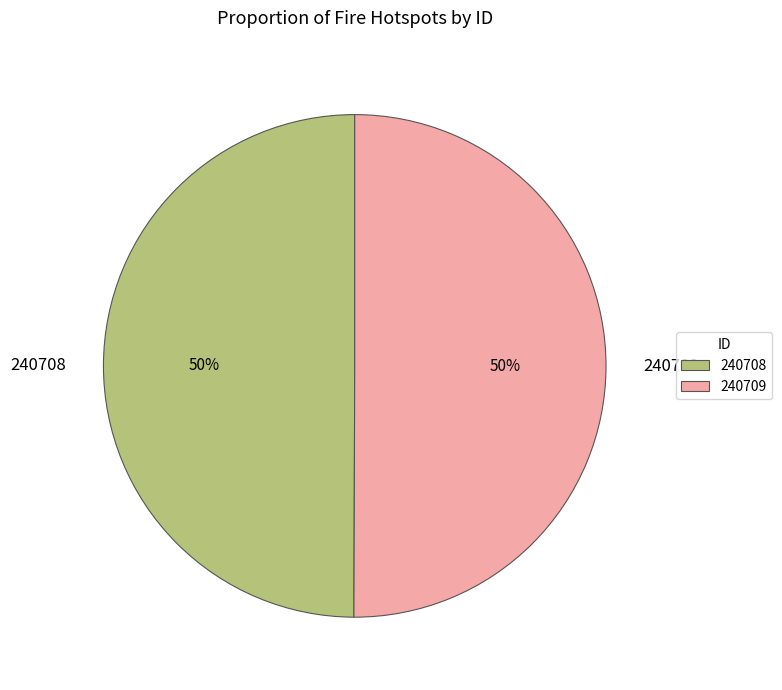

Is it true that 240709 is 37% of the pie?

False